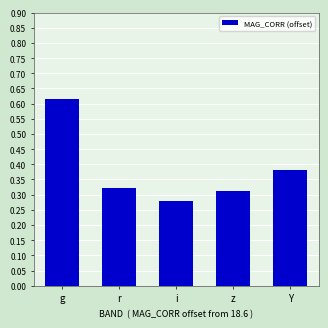

What is the difference between the second highest and minimum values?

0.1